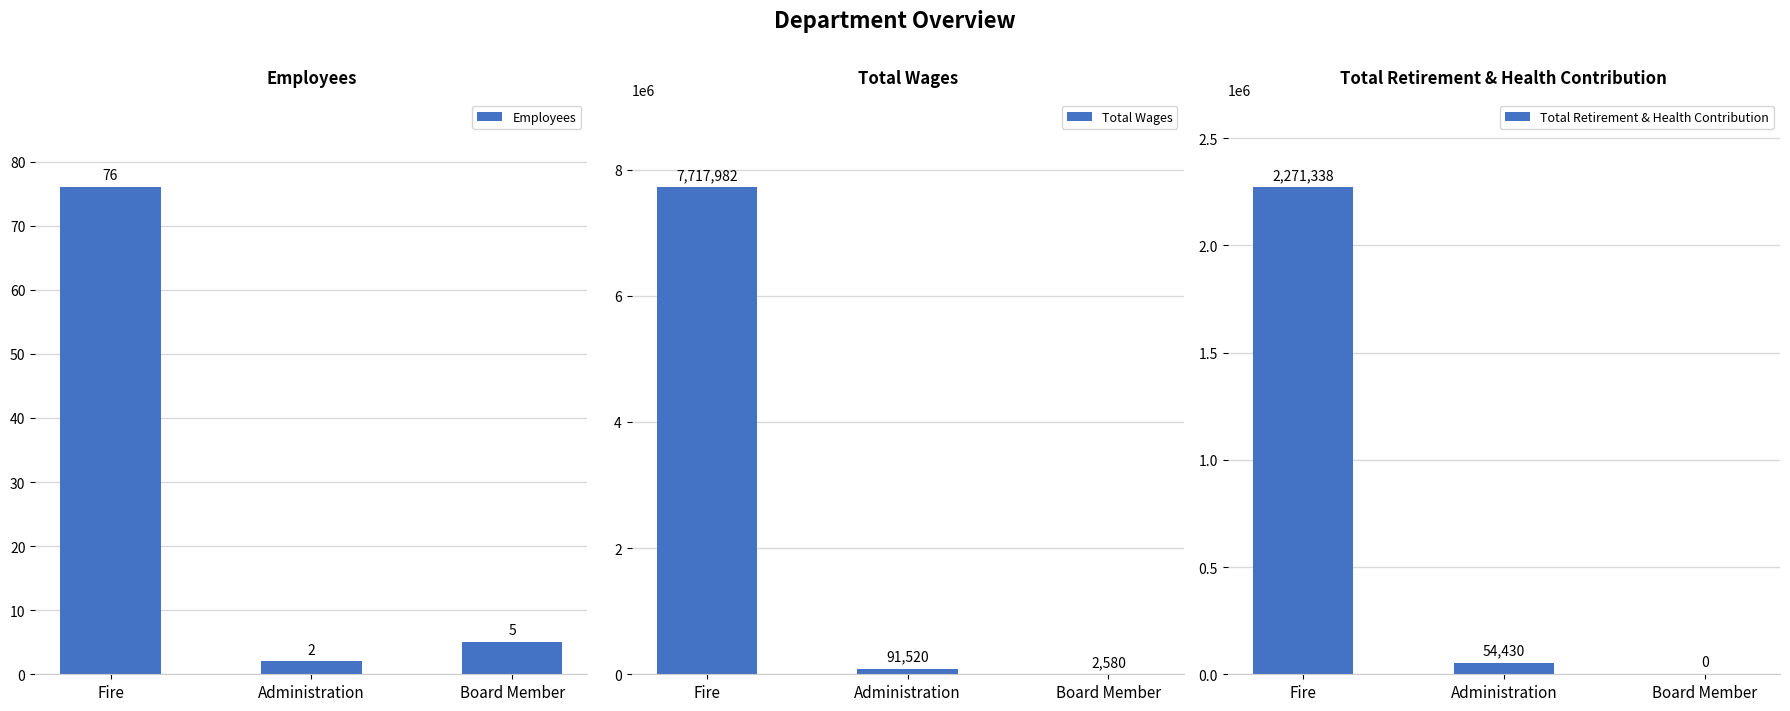

How many bars are there in total?

9